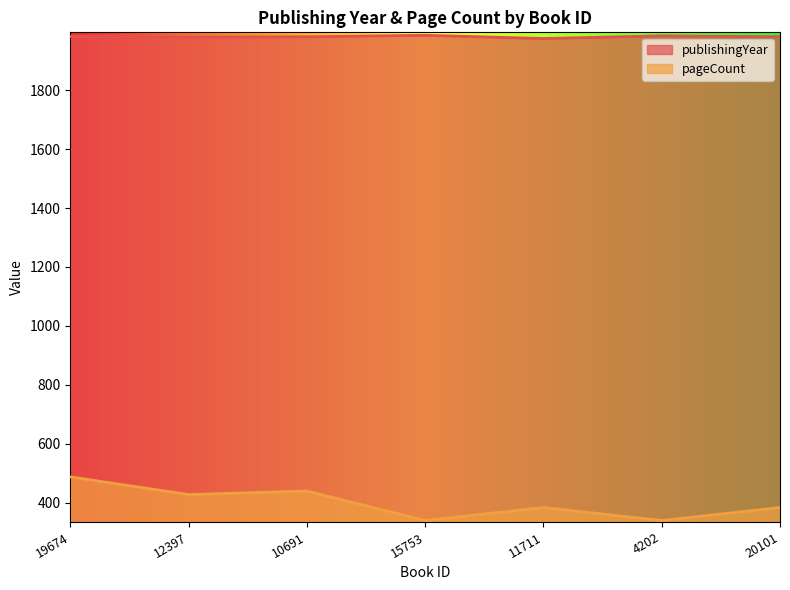

Rank the categories by publishingYear value from lowest to highest.

11711, 12397, 10691, 20101, 19674, 4202, 15753